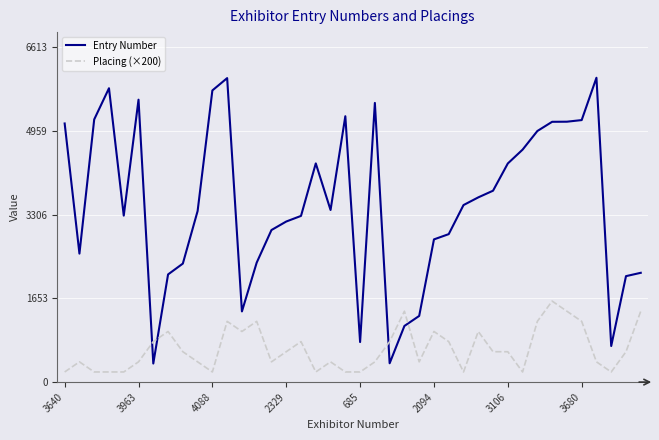

Which series has the widest spread of values?

Entry Number